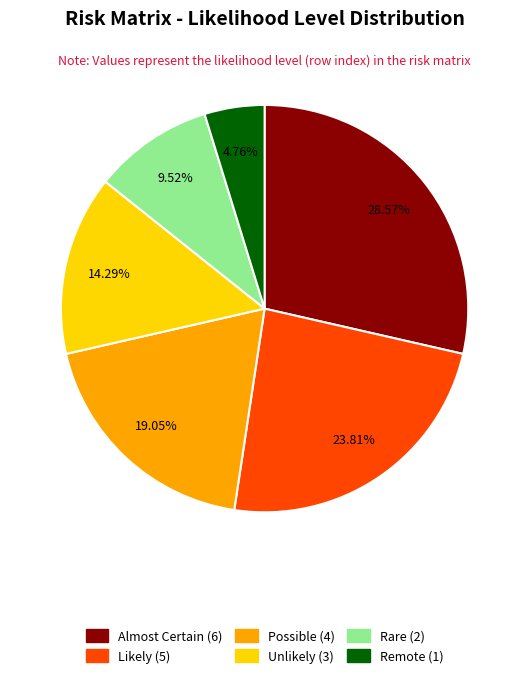

How many slices are in this pie chart?

6